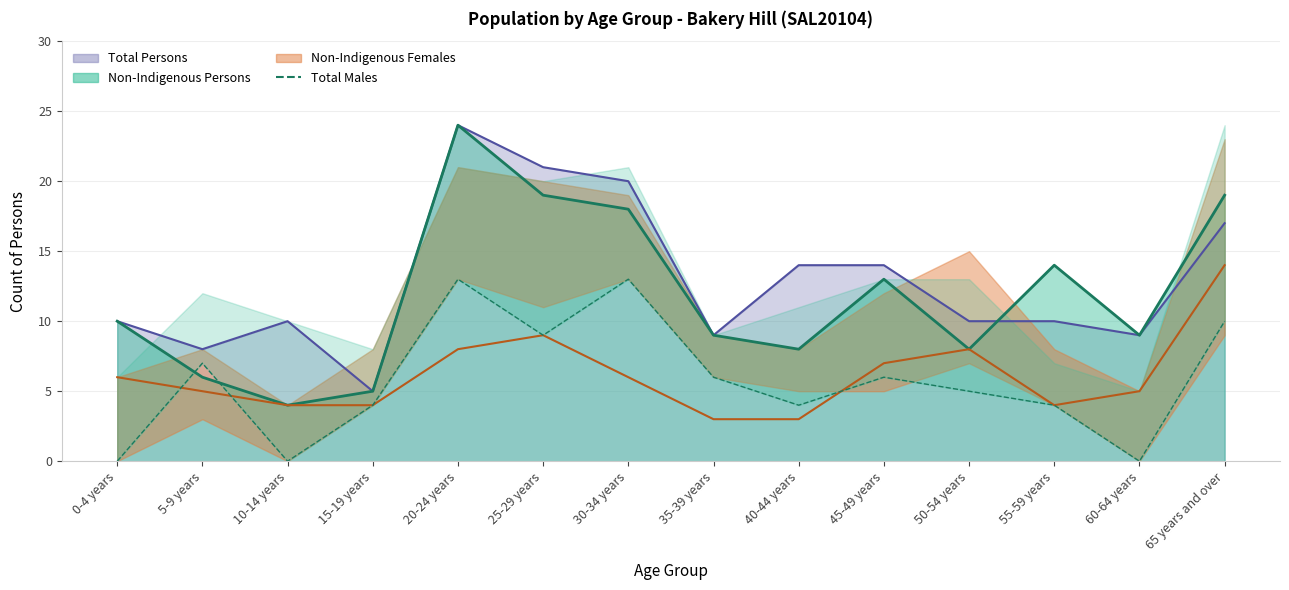

At which label does Total Persons line first exceed 10?

20-24 years